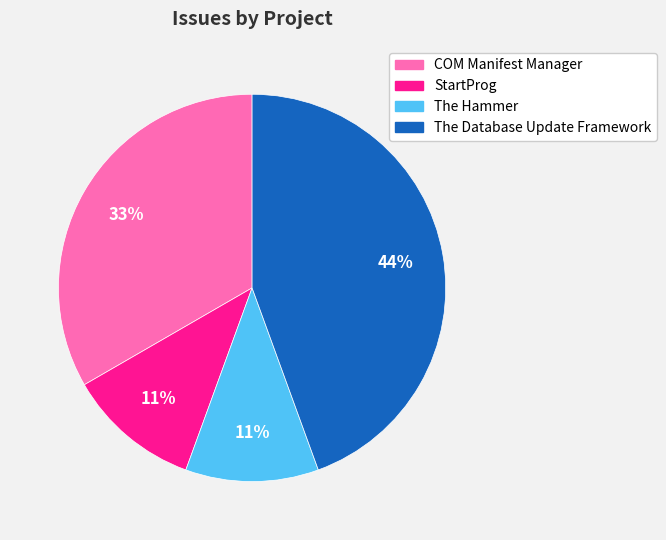

To the nearest percent, what is the combined percentage of The Database Update Framework and StartProg?

56%